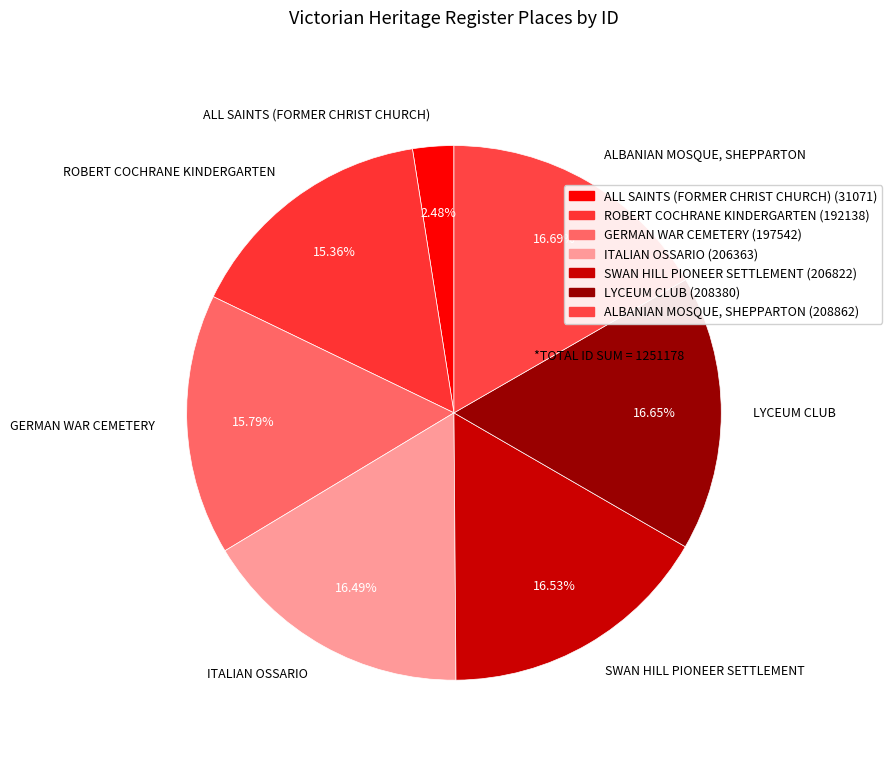

What is the ratio of the value at ALL SAINTS (FORMER CHRIST CHURCH) to the value at ROBERT COCHRANE KINDERGARTEN?

0.2